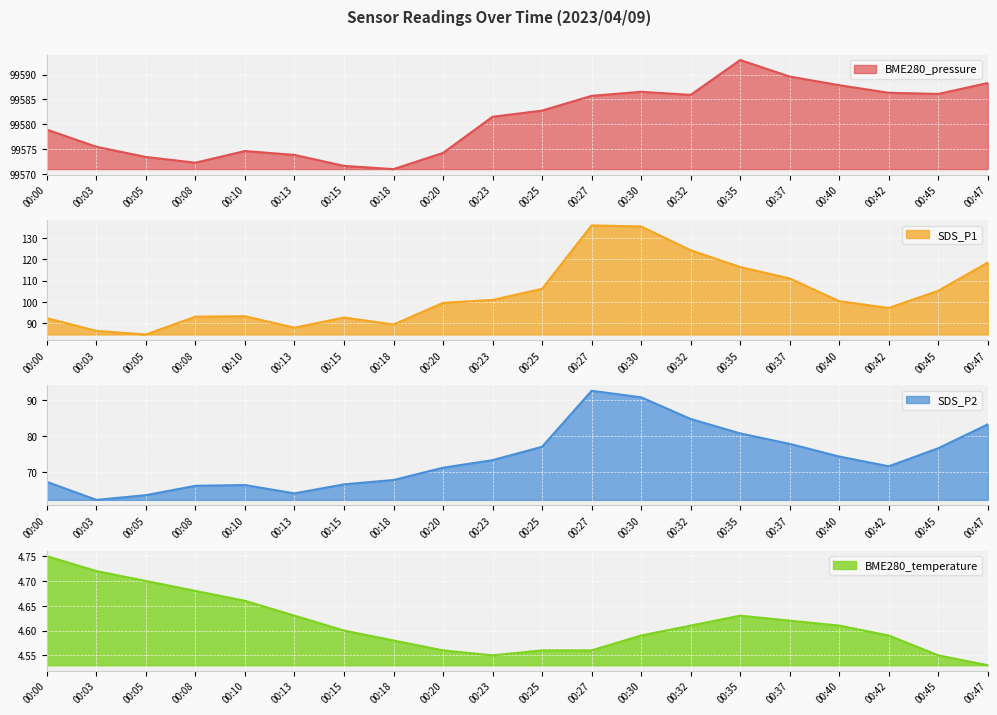

Reading left to right, extract all data points from this chart.

BME280_pressure: 00:00=99579.0	00:03=99575.5	00:05=99573.5	00:08=99572.3	00:10=99574.7	00:13=99573.9	00:15=99571.7	00:18=99571.1	00:20=99574.3	00:23=99581.5	00:25=99582.8	00:27=99585.7	00:30=99586.5	00:32=99585.9	00:35=99592.9	00:37=99589.6	00:40=99587.9	00:42=99586.3	00:45=99586.1	00:47=99588.3
SDS_P1: 00:00=92.3	00:03=86.3	00:05=84.6	00:08=93.0	00:10=93.2	00:13=87.8	00:15=92.6	00:18=89.3	00:20=99.5	00:23=100.9	00:25=106.1	00:27=136.0	00:30=135.5	00:32=124.3	00:35=116.4	00:37=111.0	00:40=100.3	00:42=97.1	00:45=105.2	00:47=118.5
SDS_P2: 00:00=67.4	00:03=62.4	00:05=63.7	00:08=66.3	00:10=66.5	00:13=64.2	00:15=66.7	00:18=67.9	00:20=71.3	00:23=73.4	00:25=77.1	00:27=92.6	00:30=90.8	00:32=84.8	00:35=80.8	00:37=77.9	00:40=74.4	00:42=71.7	00:45=76.7	00:47=83.3
BME280_temperature: 00:00=4.8	00:03=4.7	00:05=4.7	00:08=4.7	00:10=4.7	00:13=4.6	00:15=4.6	00:18=4.6	00:20=4.6	00:23=4.5	00:25=4.6	00:27=4.6	00:30=4.6	00:32=4.6	00:35=4.6	00:37=4.6	00:40=4.6	00:42=4.6	00:45=4.5	00:47=4.5